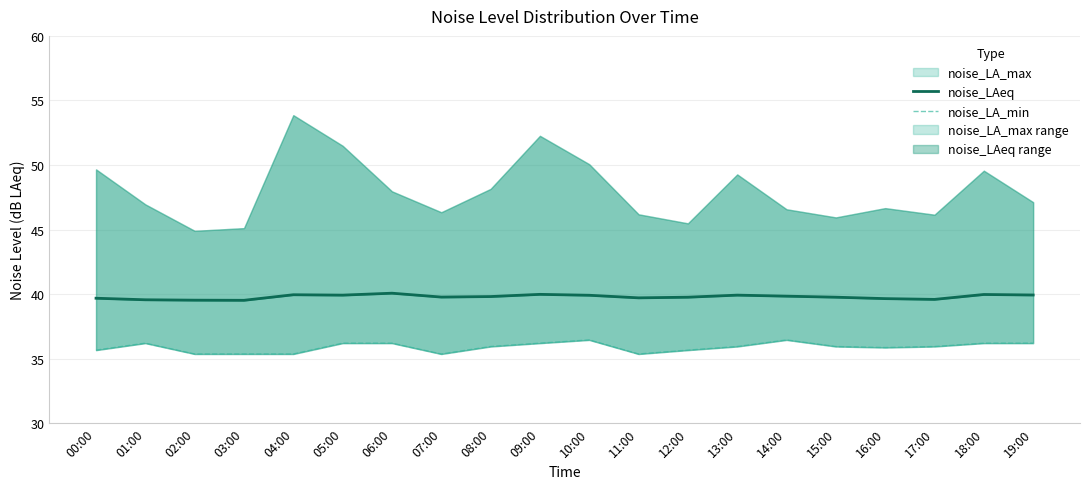

What is the label of the 9th point from the left?

08:00